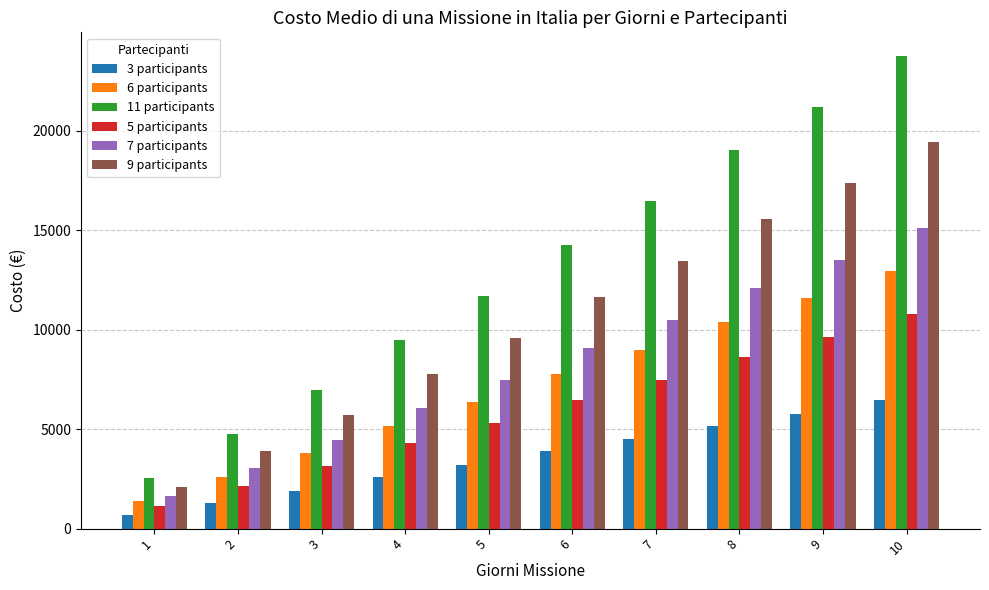

The value of 5 participants at 8 is 8639.6. True or false?

True